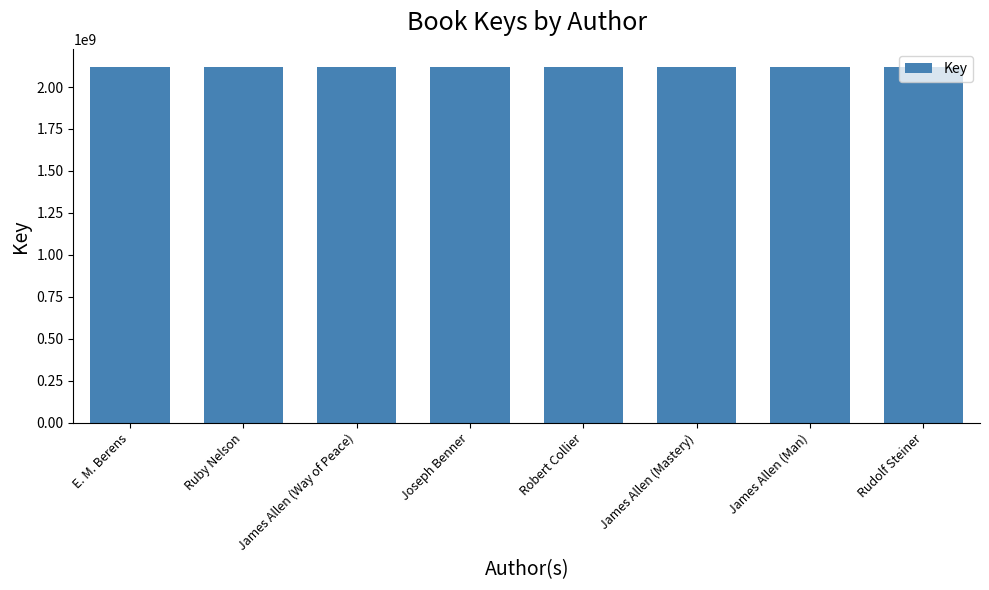

What is the sum of the values at E. M. Berens and James Allen (Way of Peace)?

4235732430